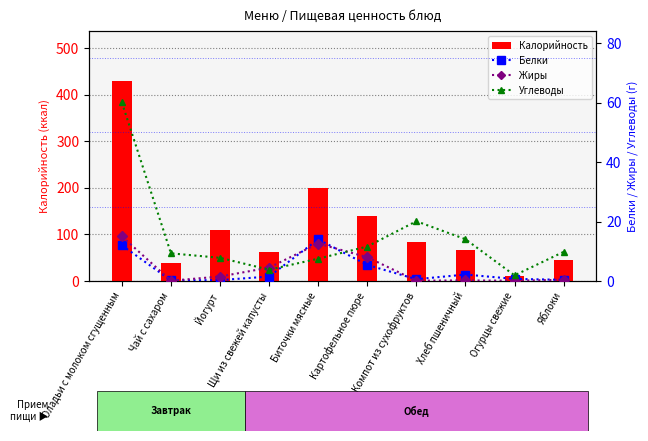

Reading left to right, what are all the values shown in this chart?

Калорийность: 429.0	38.0	110.0	61.8	199.0	140.0	84.0	66.9	11.0	44.0
Белки: 12.0	0.2	0.3	1.5	14.0	5.4	0.6	2.2	0.7	0.4
Жиры: 15.0	0.1	1.5	4.5	12.6	8.0	0.1	0.2	0.1	0.4
Углеводы: 60.1	9.3	7.8	3.8	7.5	11.6	20.1	14.1	1.9	9.8